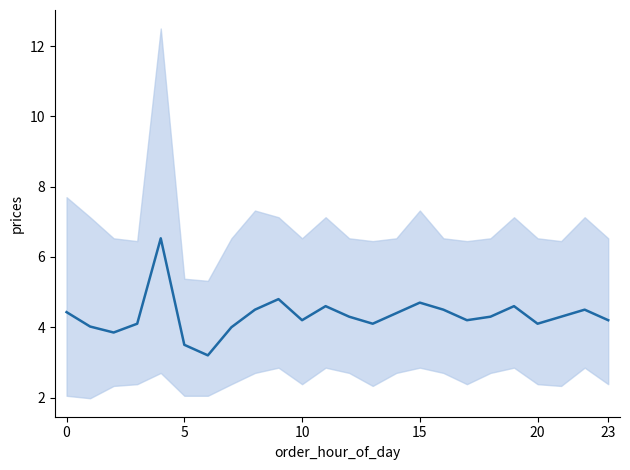

At which label is the value closest to 4?

7